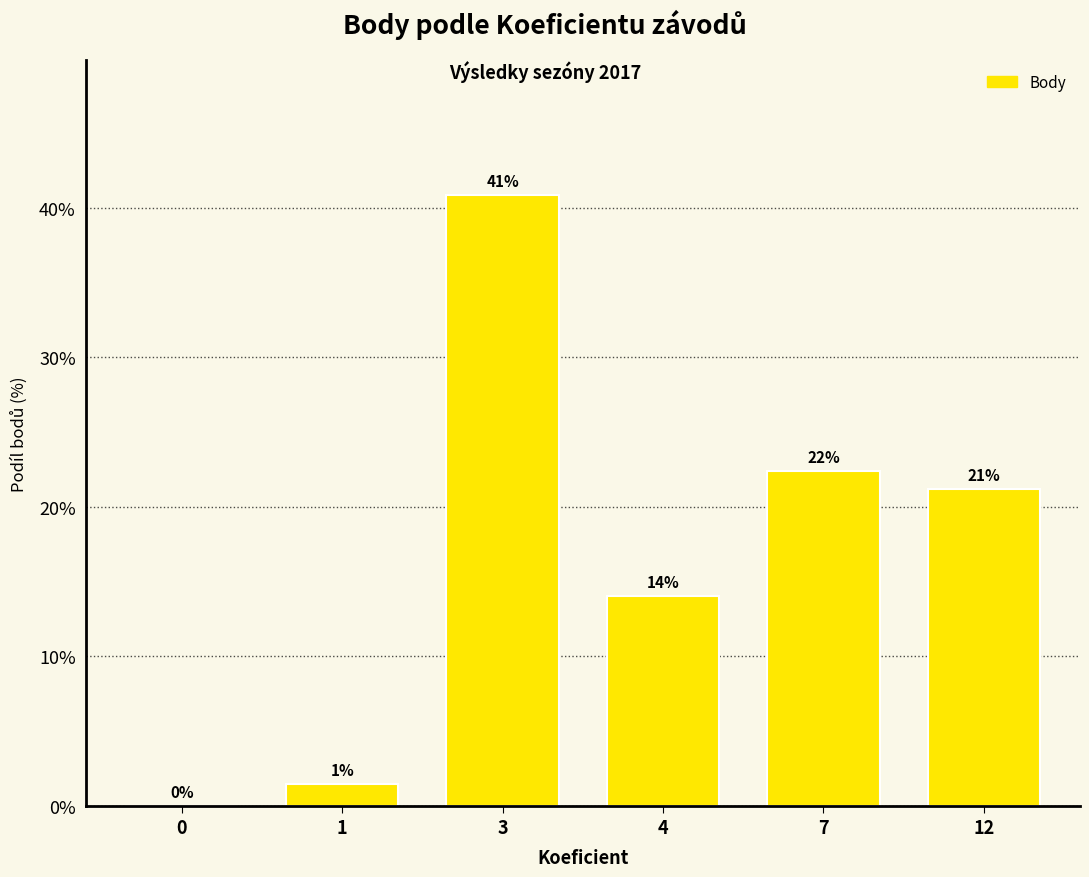

Are the bars horizontal?

No